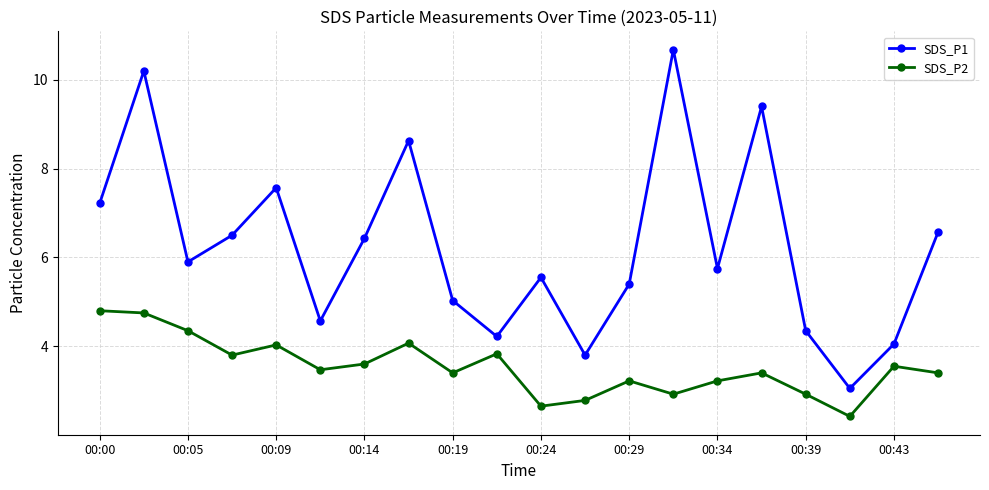

How many interior local valleys does the SDS_P2 series have?

6